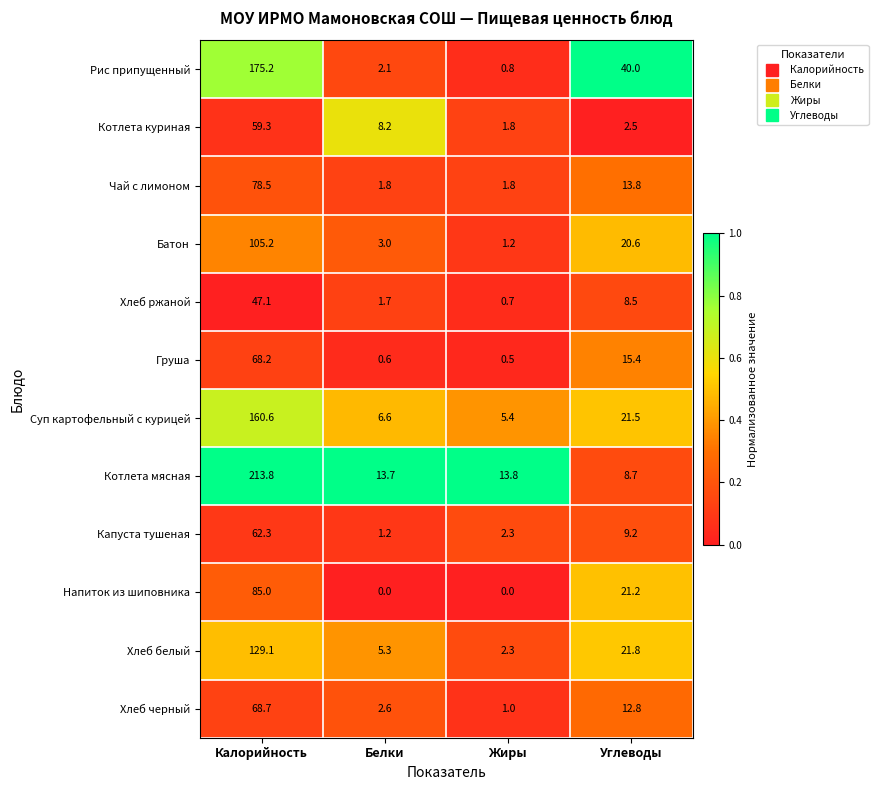

What value does the Груша series have at Калорийность?

68.2